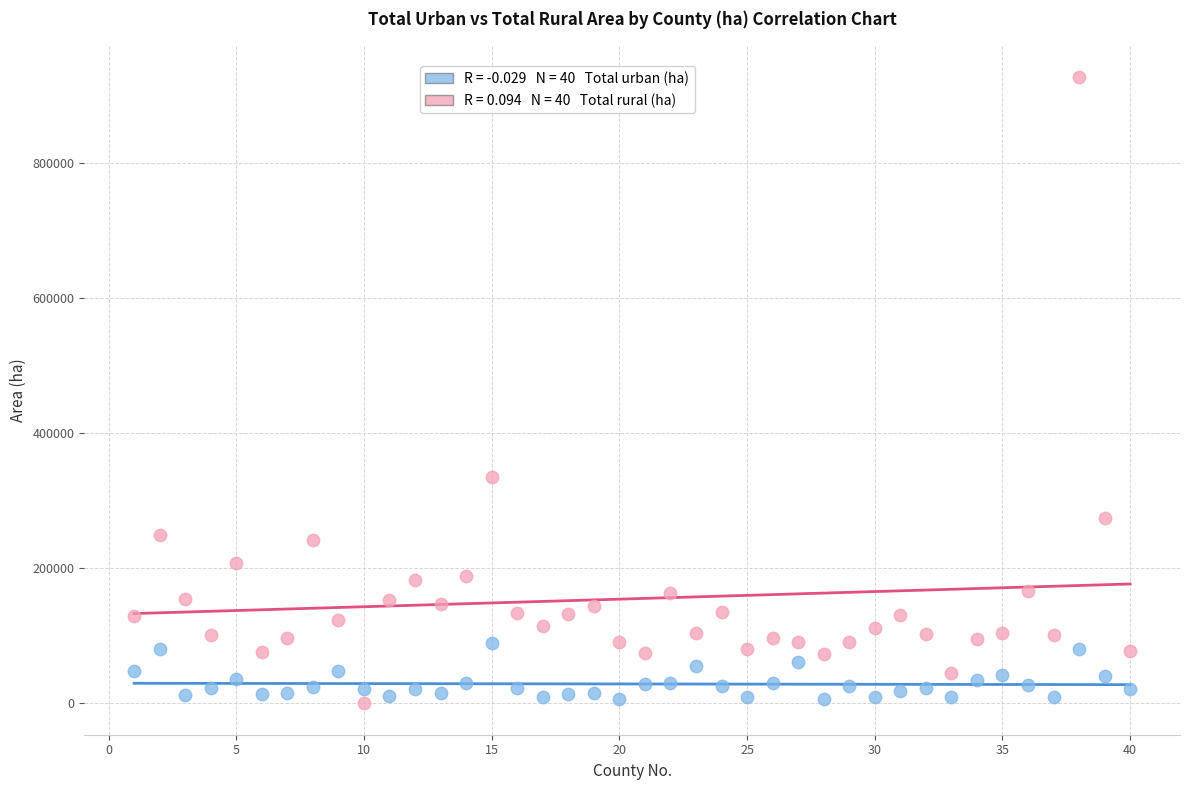

Across all series, what Y value is closest to 464075?

335452